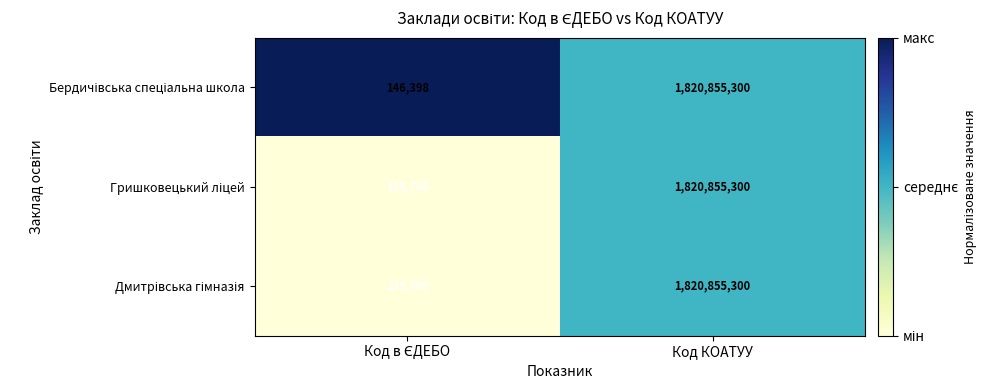

What is the maximum value shown in the chart?

1820855300